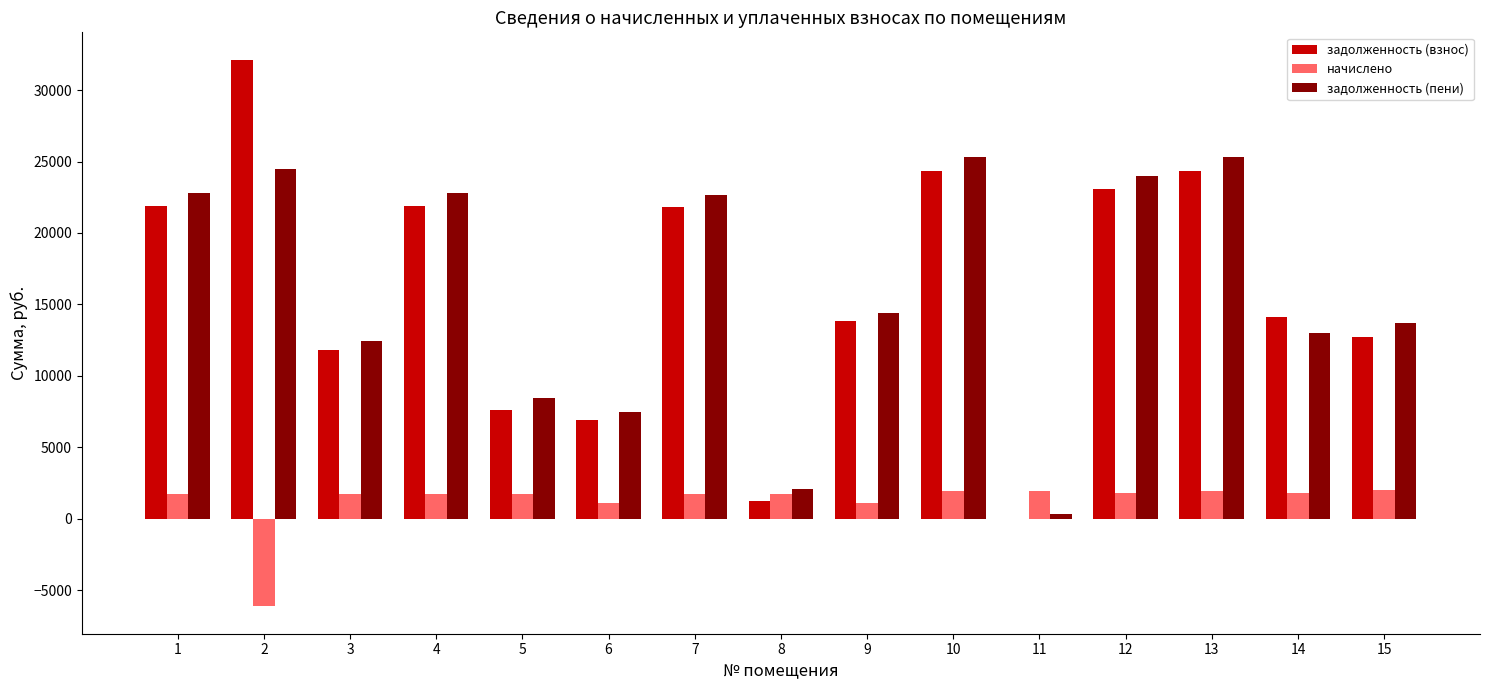

Which series changed the most between 3 and 4?

задолженность (пени)